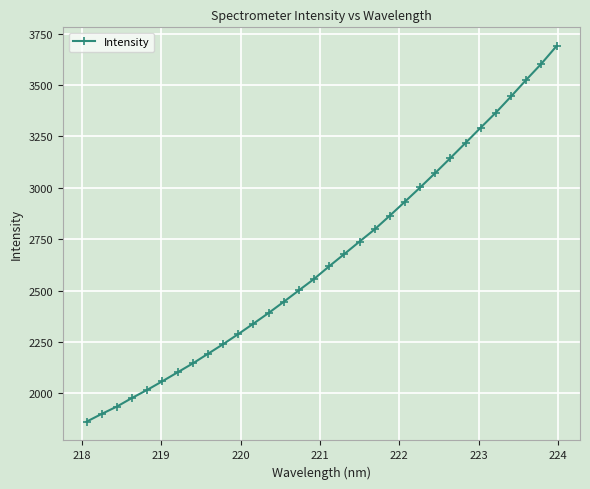

What is the average value?

2654.3